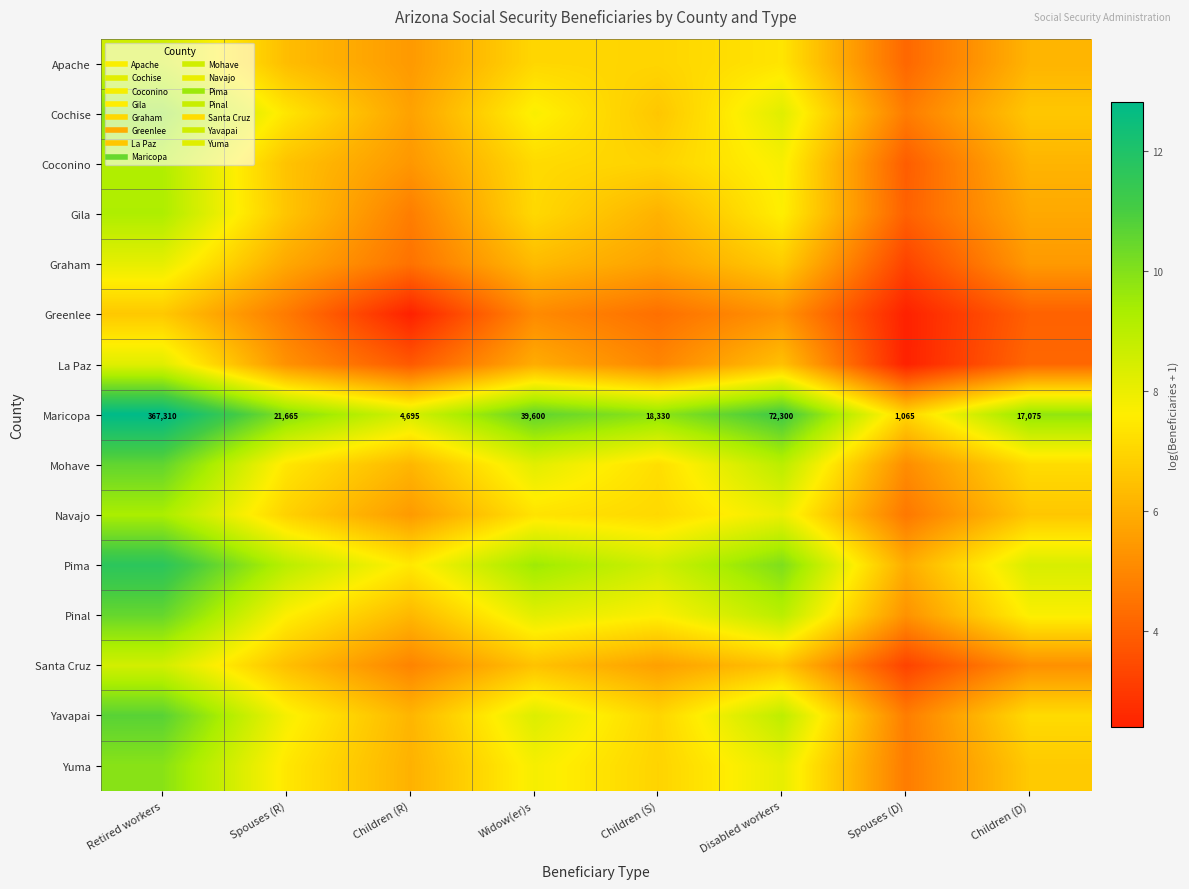

At Retired workers, list the series in order from smallest to largest.

Greenlee, Graham, La Paz, Santa Cruz, Apache, Coconino, Gila, Navajo, Yuma, Cochise, Pinal, Mohave, Yavapai, Pima, Maricopa